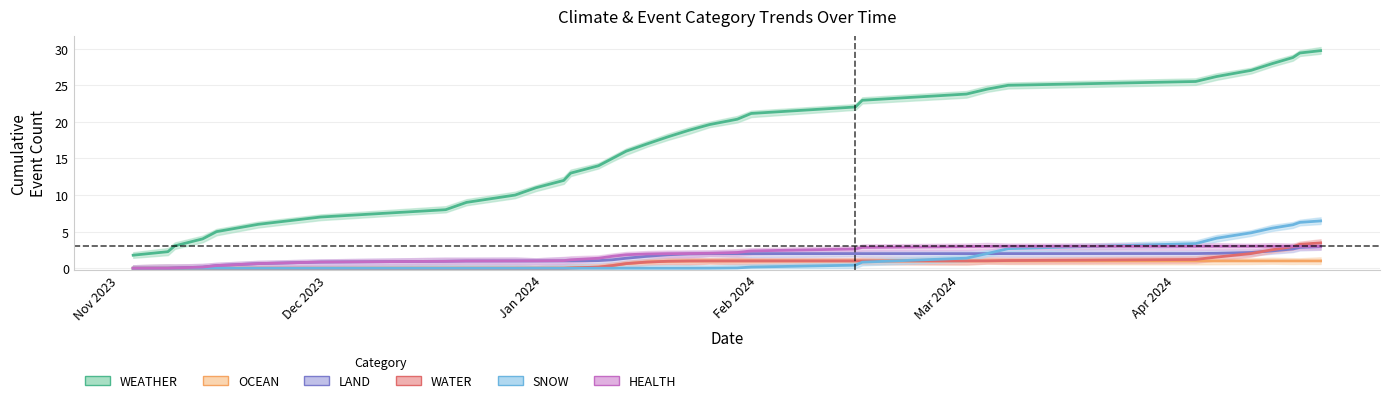

Rank the series at Apr 2024 from lowest to highest value.

OCEAN, WATER, SNOW, LAND, HEALTH, WEATHER